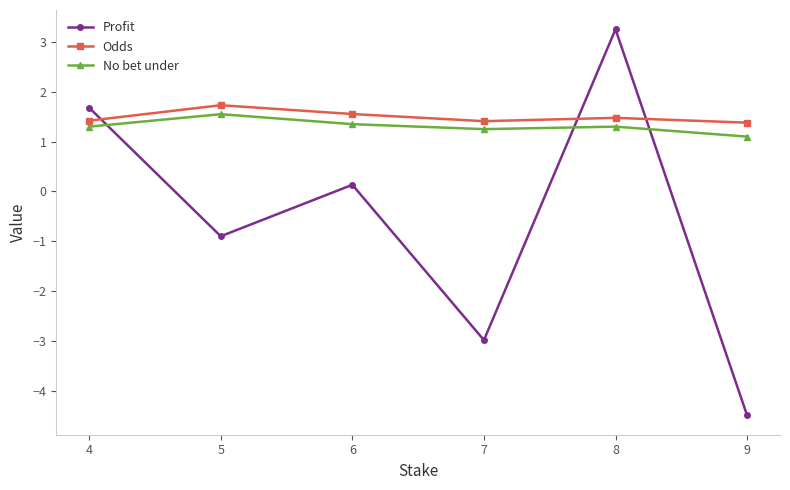

Is it true that Profit equals -3.0 at 7?

True